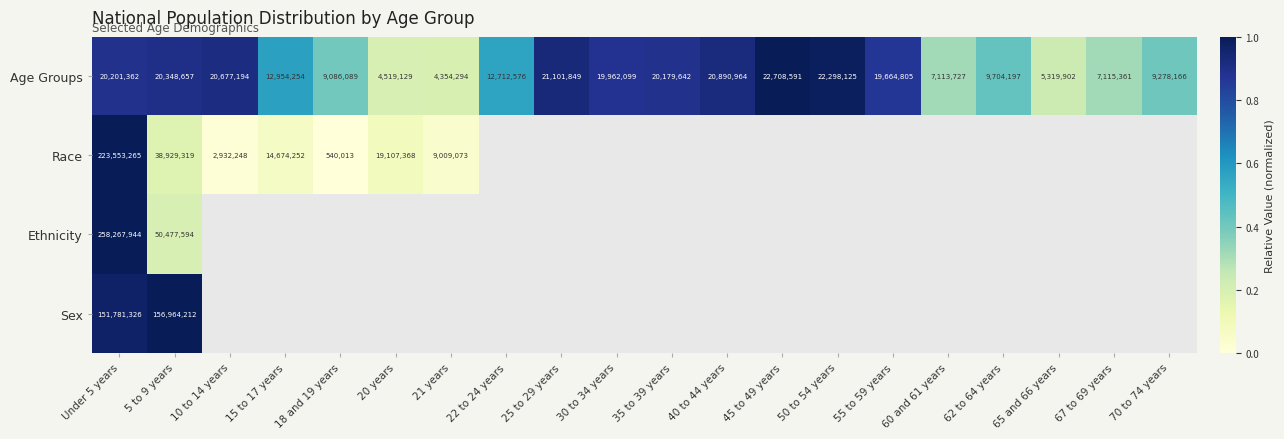

Rank the series at 5 to 9 years from lowest to highest value.

Age Groups, Race, Ethnicity, Sex